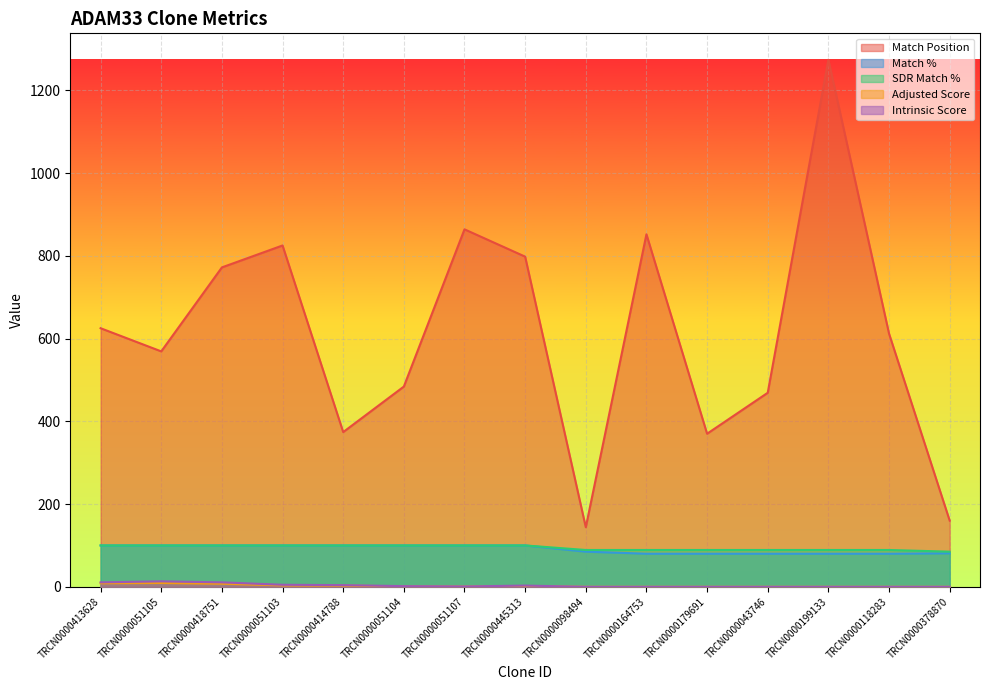

At which category does Adjusted Score reach its first local valley?

TRCN0000051107